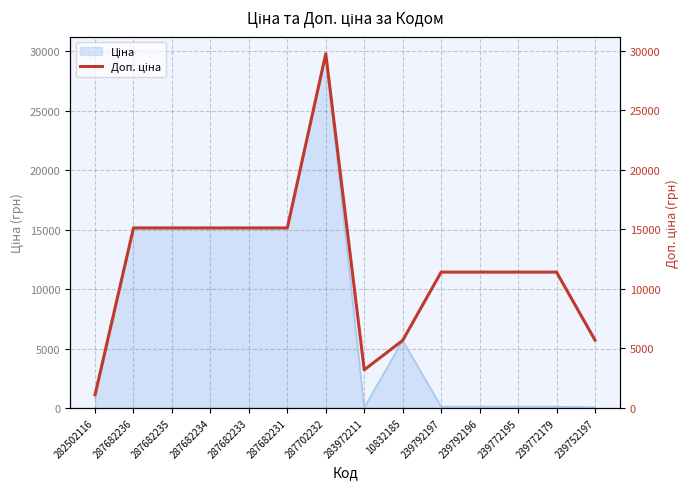

Reading right to left, list all the values displayed in this chart.

239752197=5705.0	239772179=11410.0	239772195=11410.0	239792196=11410.0	239792197=11410.0	10832185=5673.8	283972211=3205.0	287702232=29747.2	287682231=15120.0	287682233=15120.0	287682234=15120.0	287682235=15120.0	287682236=15120.0	282502116=1109.2